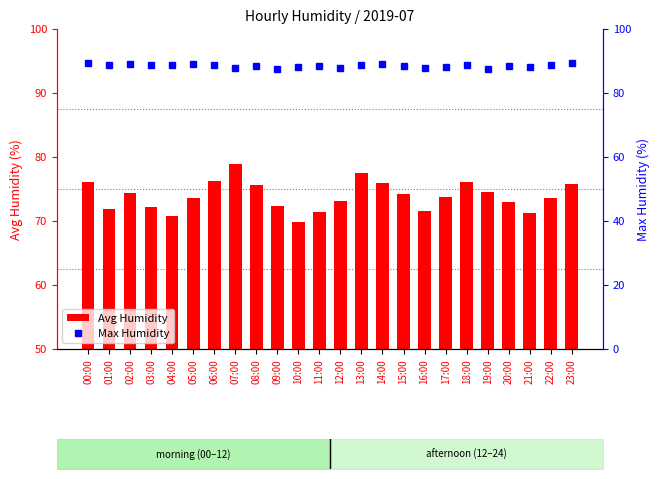

What is the total value across all series at 18:00?

165.0